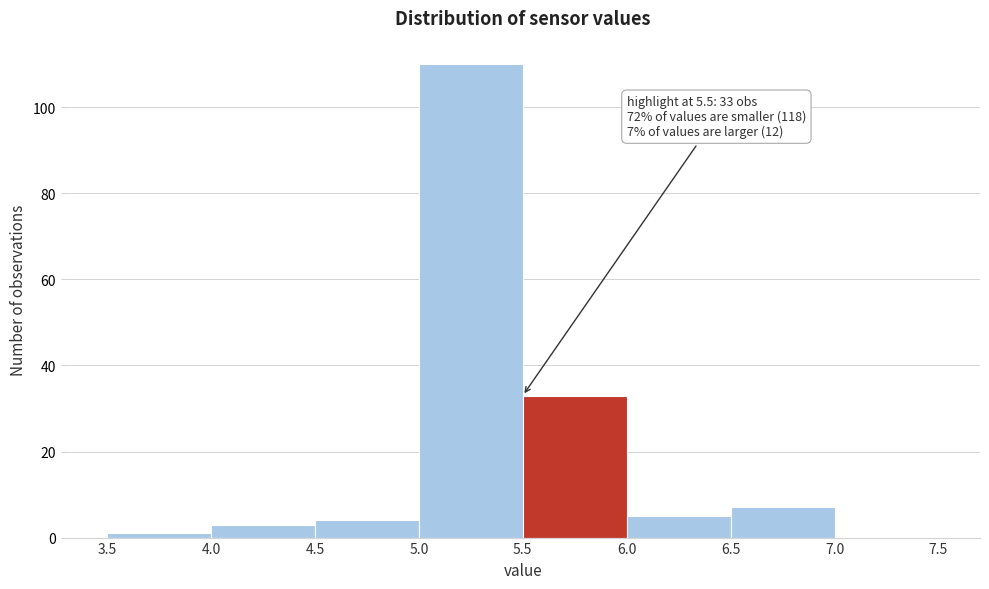

Over which range of the x-axis is the bar tallest?

5.0 to 5.5